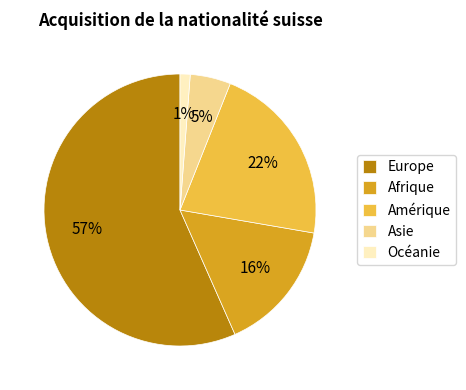

Between Océanie and Europe, which is larger?

Europe